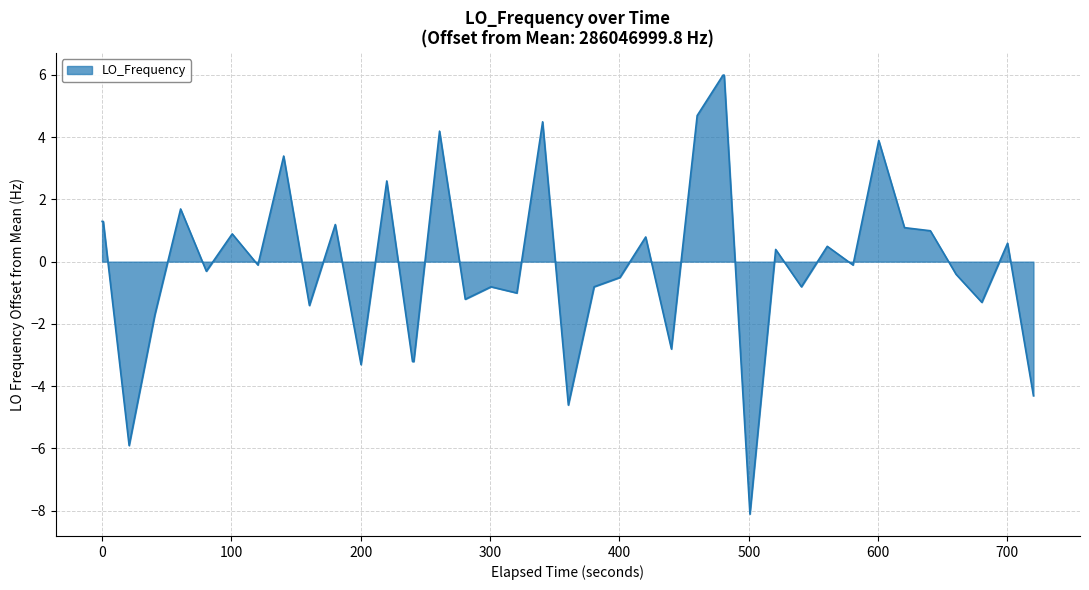

What is the greatest value displayed?

6.0